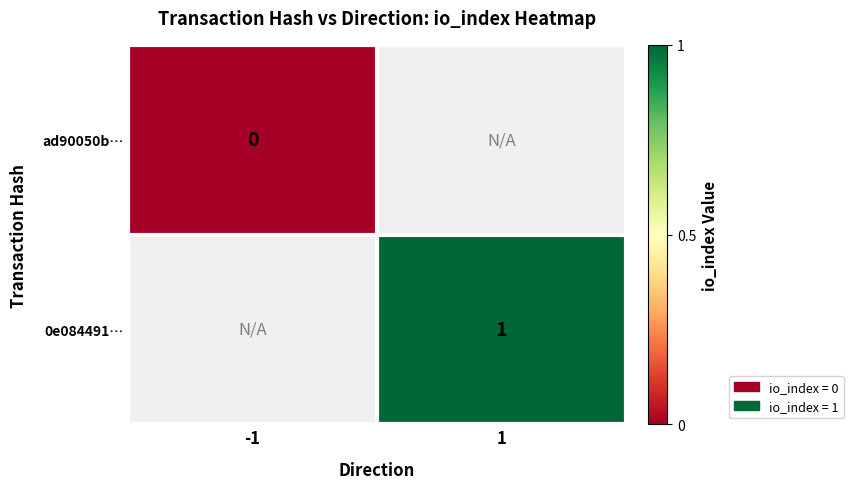

True or false: 0e084491… has a value of 2 at 1.

False